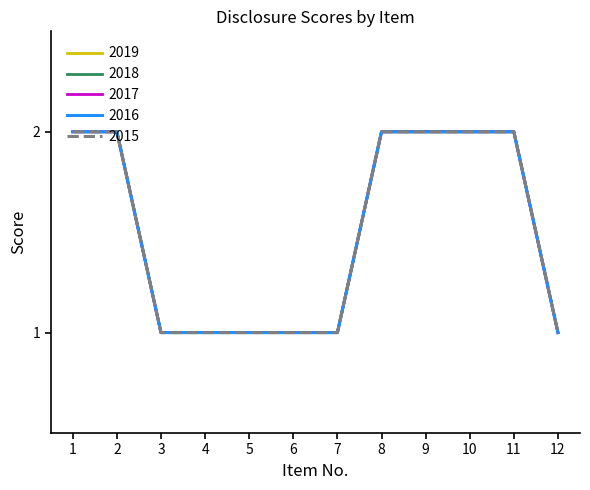

What is the total value across all series at 1?

10